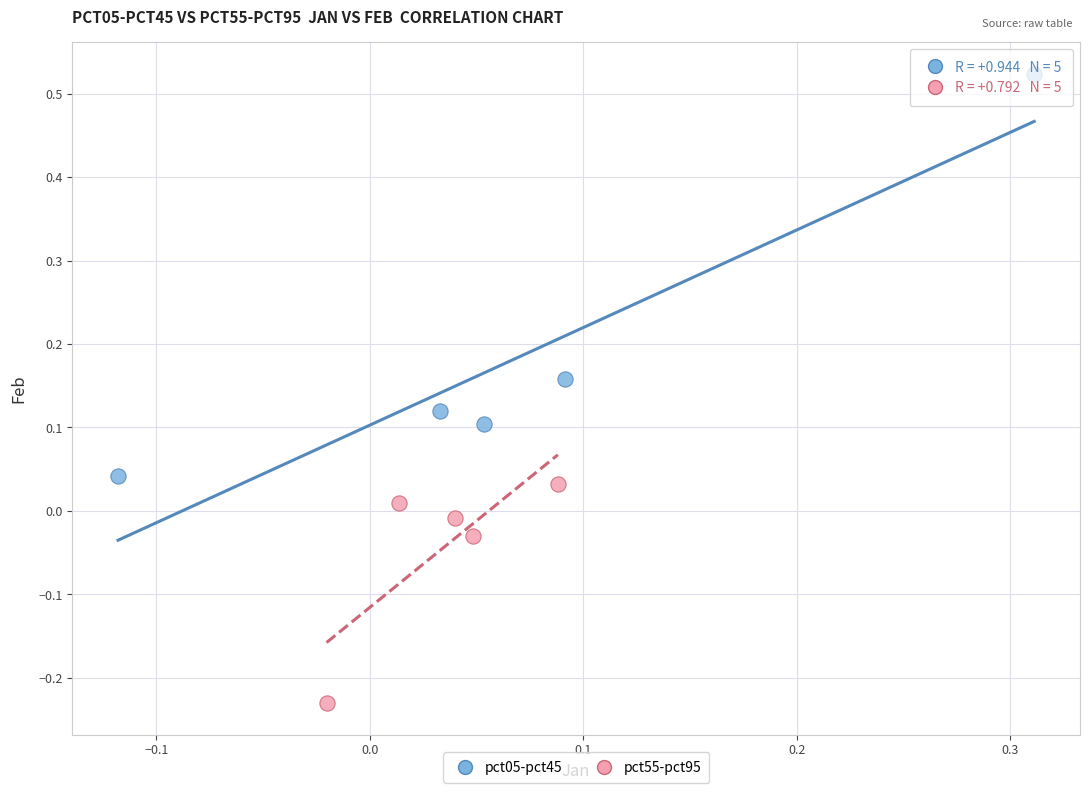

What are all the series names shown in the legend?

pct05-pct45, pct55-pct95